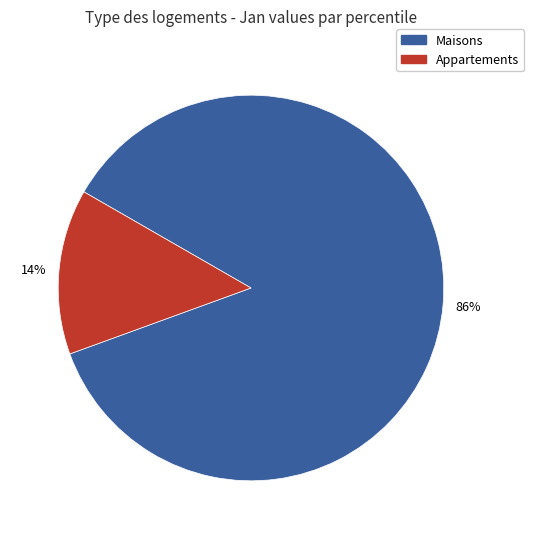

Do Maisons and Appartements together represent more than half of the pie?

Yes